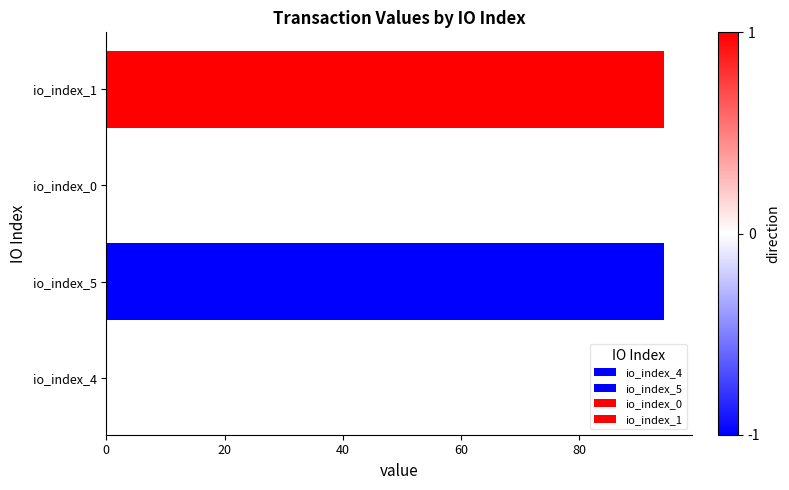

What is the greatest value displayed?

94.4